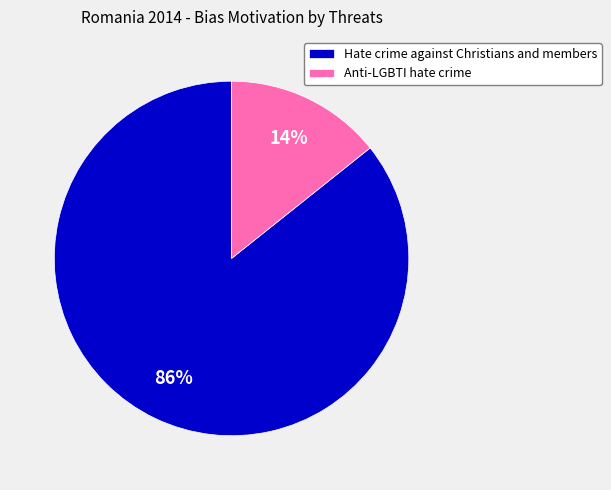

To the nearest percent, what percentage of the pie is Hate crime against Christians and members?

86%